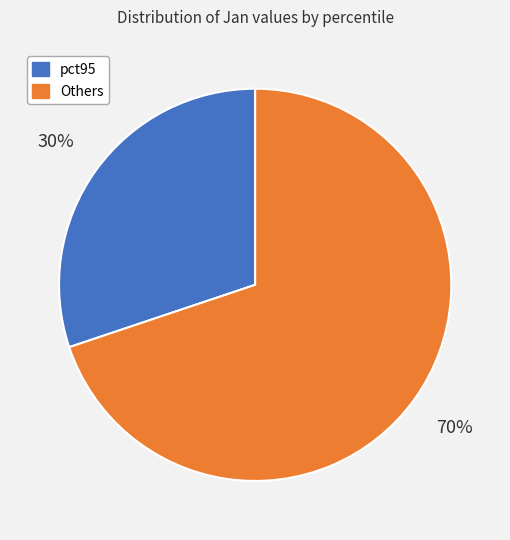

Count the number of slices in the pie.

2